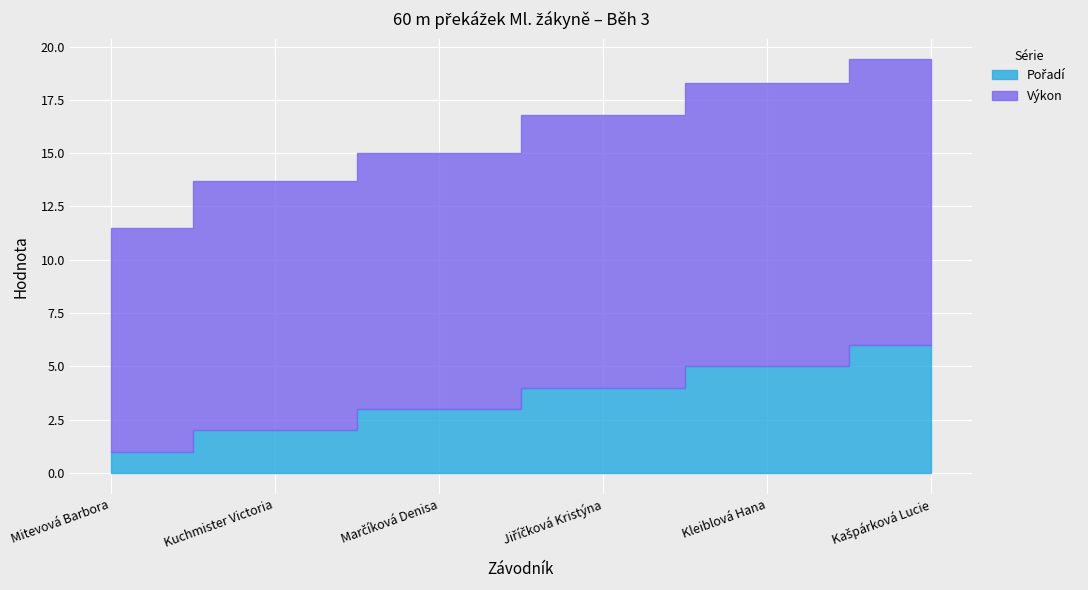

Rank the series by their average value, from lowest to highest.

Pořadí, Výkon